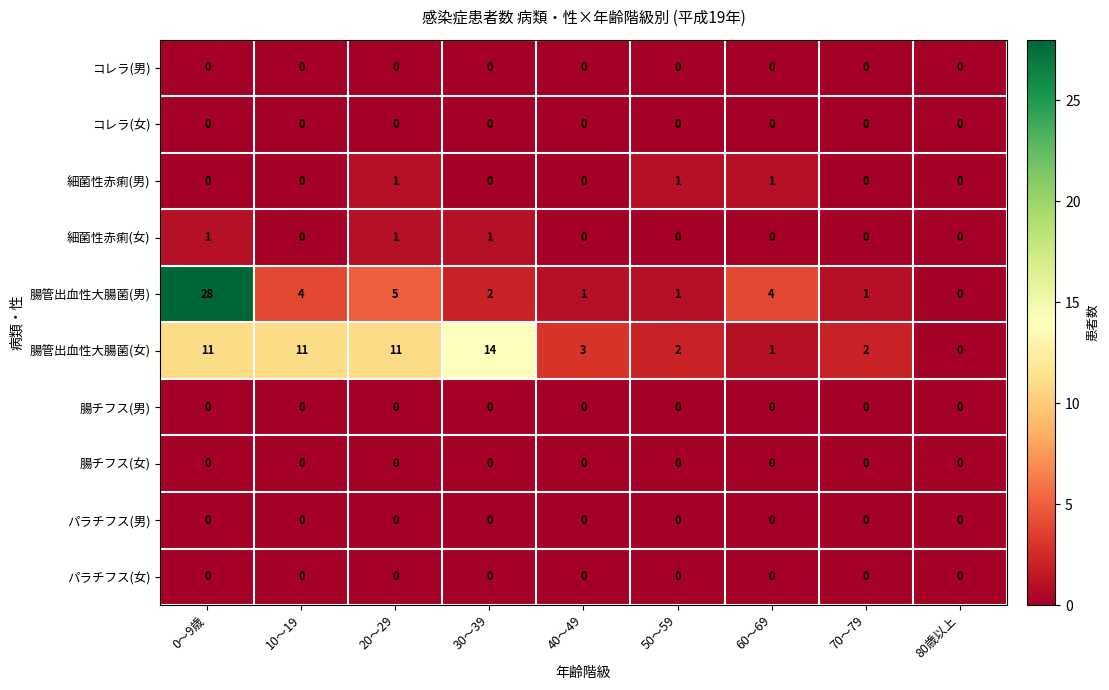

Read the 腸管出血性大腸菌(女) value at 30～39.

14